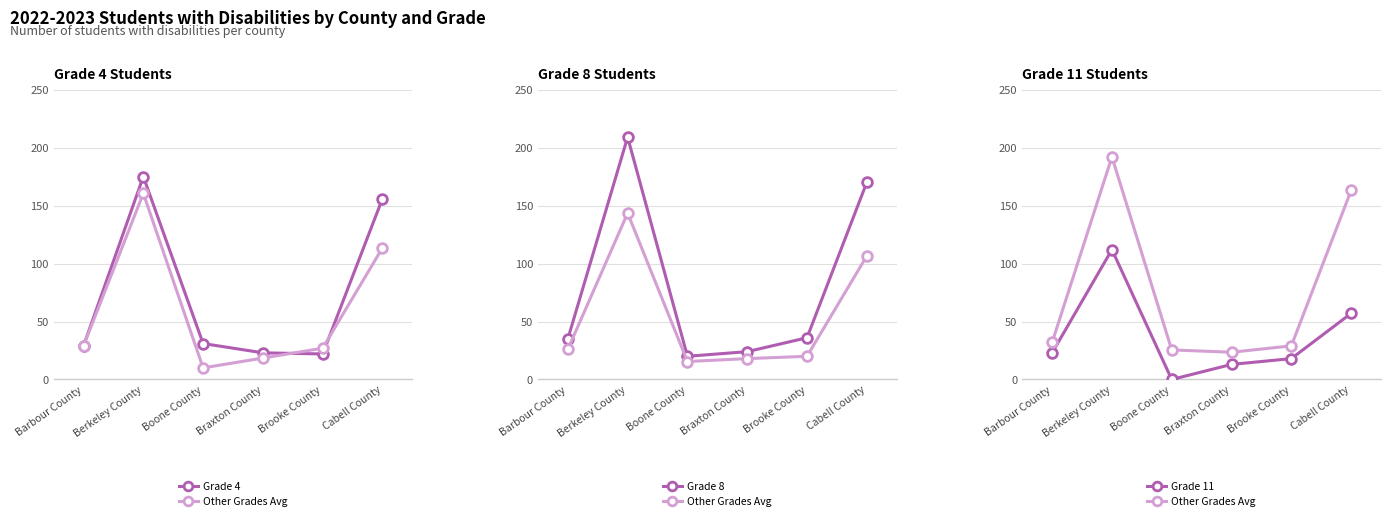

Is the value of Grade 11 at Brooke County greater than the value of Grade 8 at Berkeley County?

No